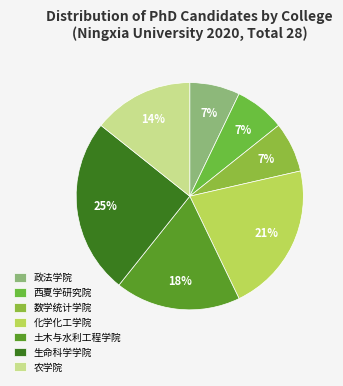

To the nearest percent, what is the difference between the largest and smallest slice percentages?

18%